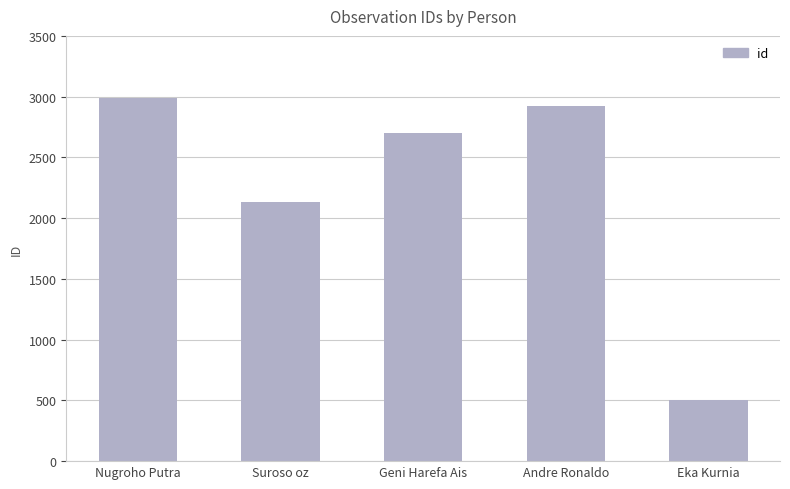

How many categories are shown in the chart?

5